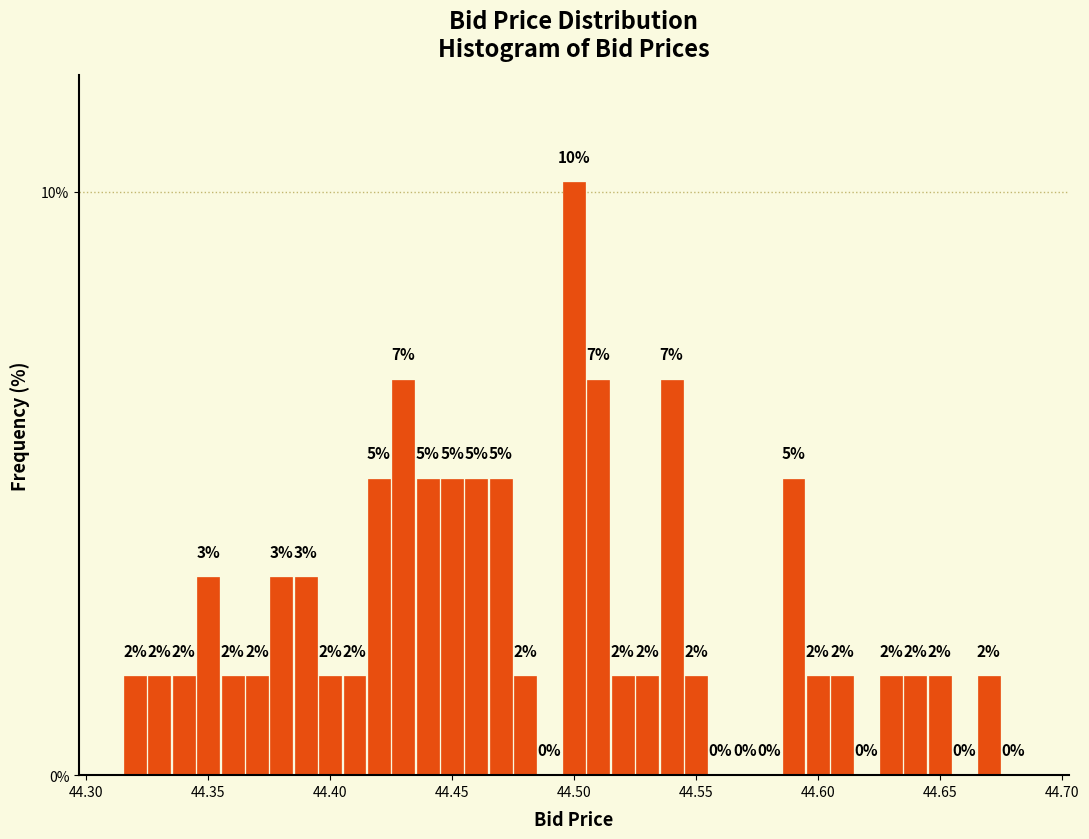

Read against the x-axis, roughly where is the centre of the tallest bar?

44.500